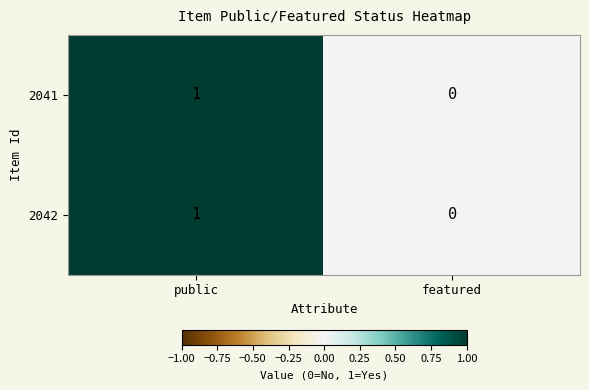

Rank the categories by 2041 value from highest to lowest.

public, featured